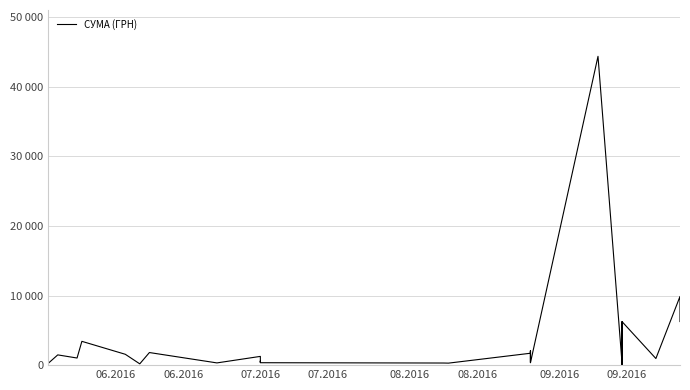

Is this an area chart (filled region under the line)?

No